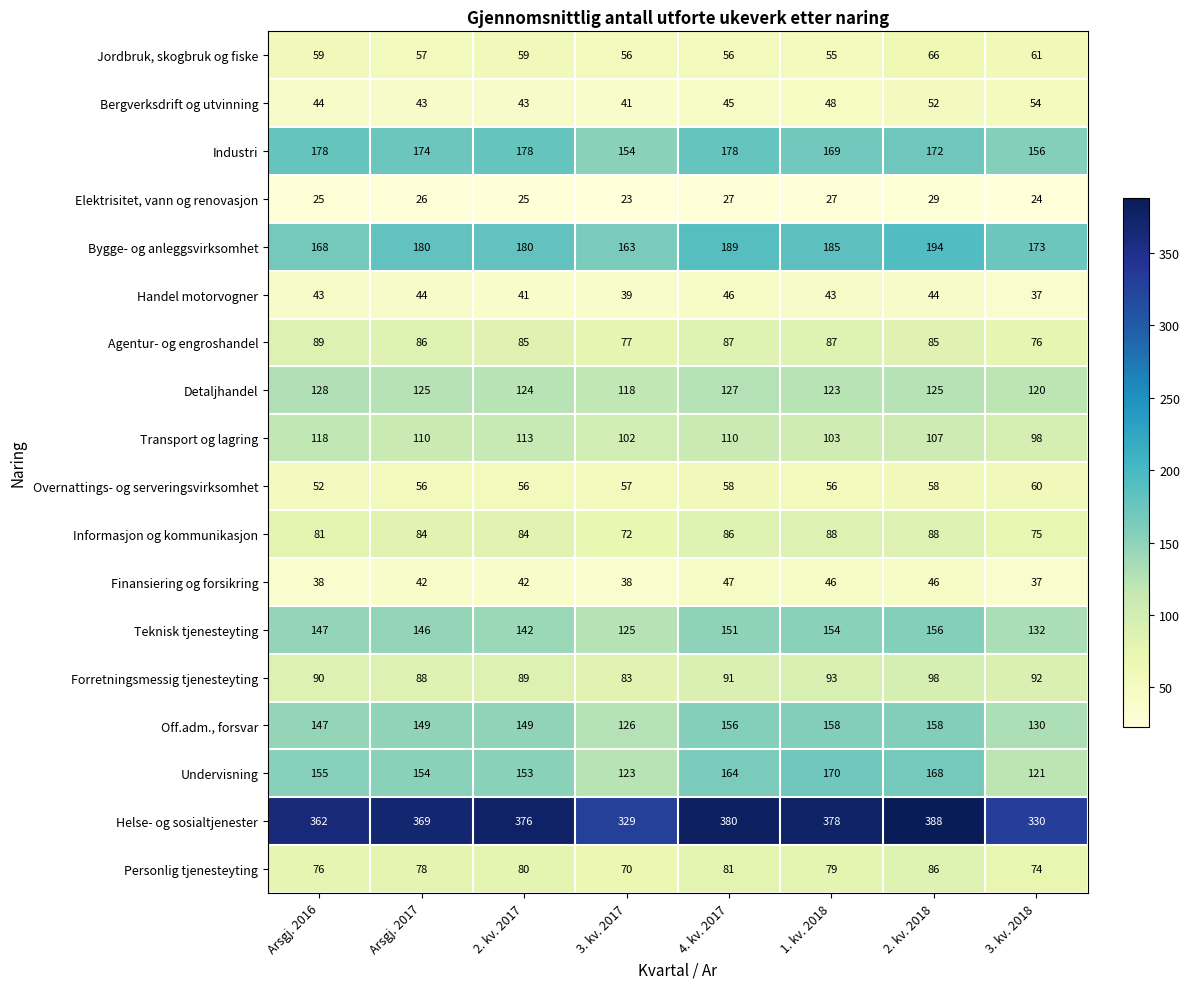

What is the sum of all Helse- og sosialtjenester values?

2912